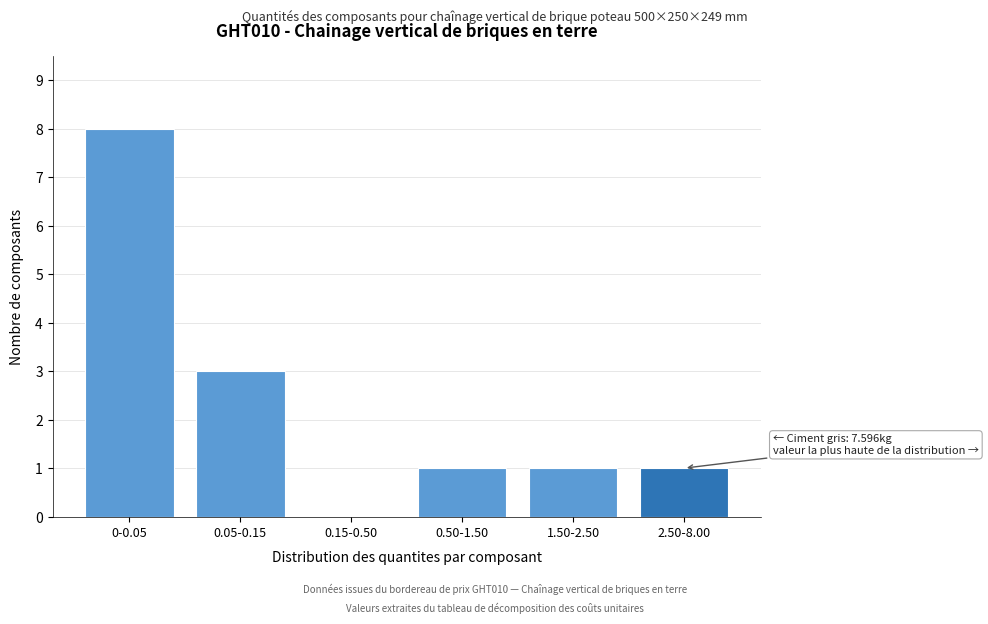

Reading left to right, extract all data points from this chart.

0-0.05=8	0.05-0.15=3	0.15-0.50=0	0.50-1.50=1	1.50-2.50=1	2.50-8.00=1